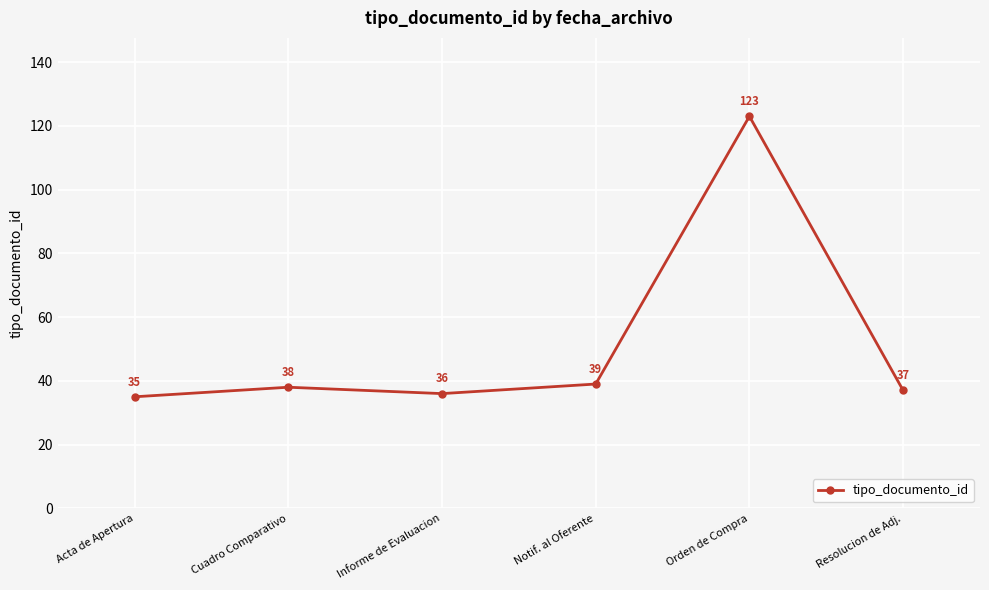

What is the change in value from Cuadro Comparativo to Notif. al Oferente?

+1